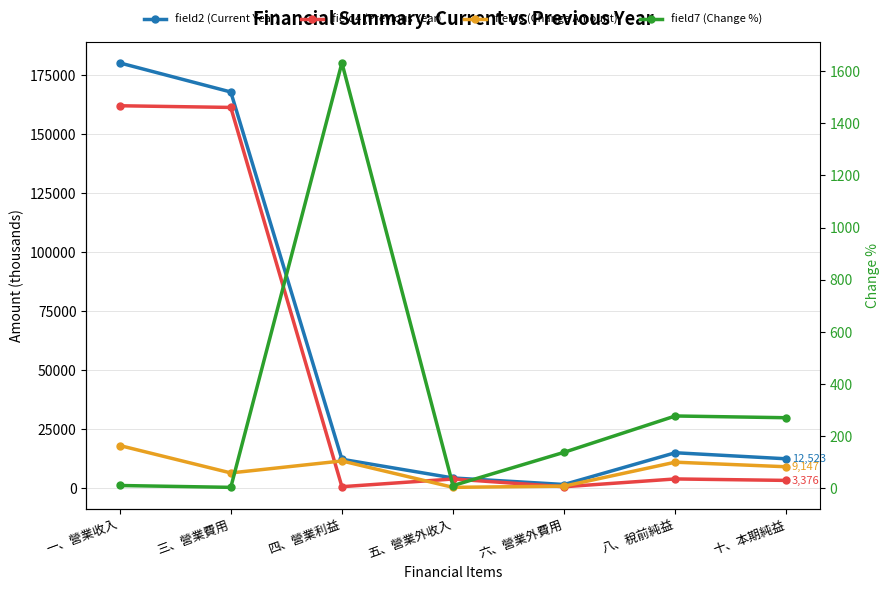

How many interior local peaks does the field4 (Previous Year) series have?

2